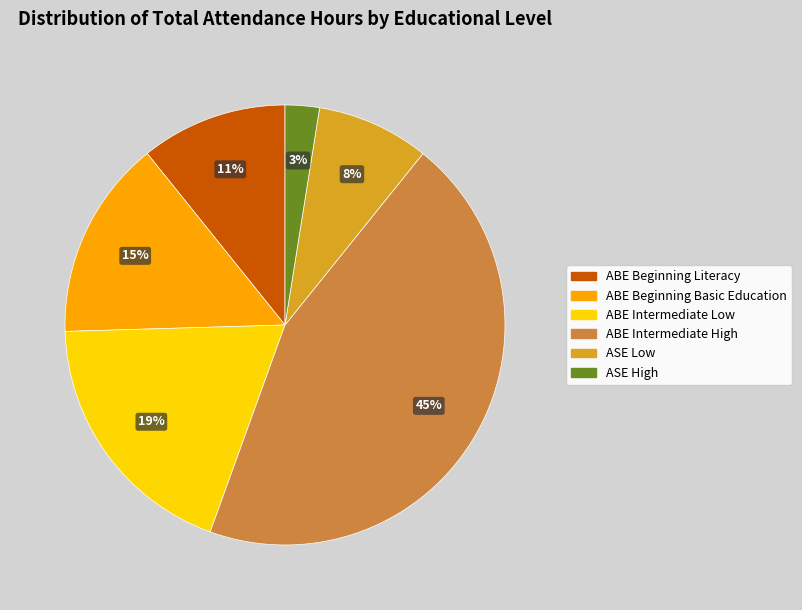

Between ASE High and ABE Beginning Basic Education, which is larger?

ABE Beginning Basic Education